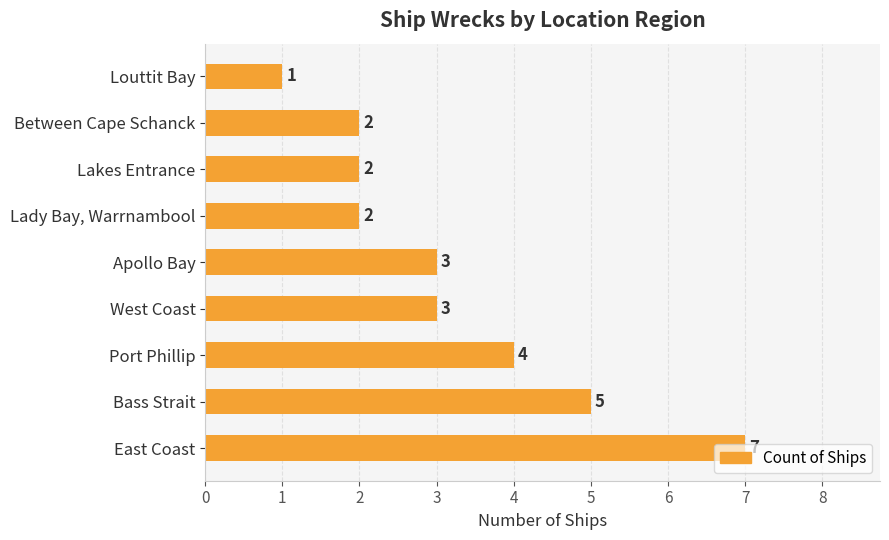

The value at Louttit Bay is 1. True or false?

True